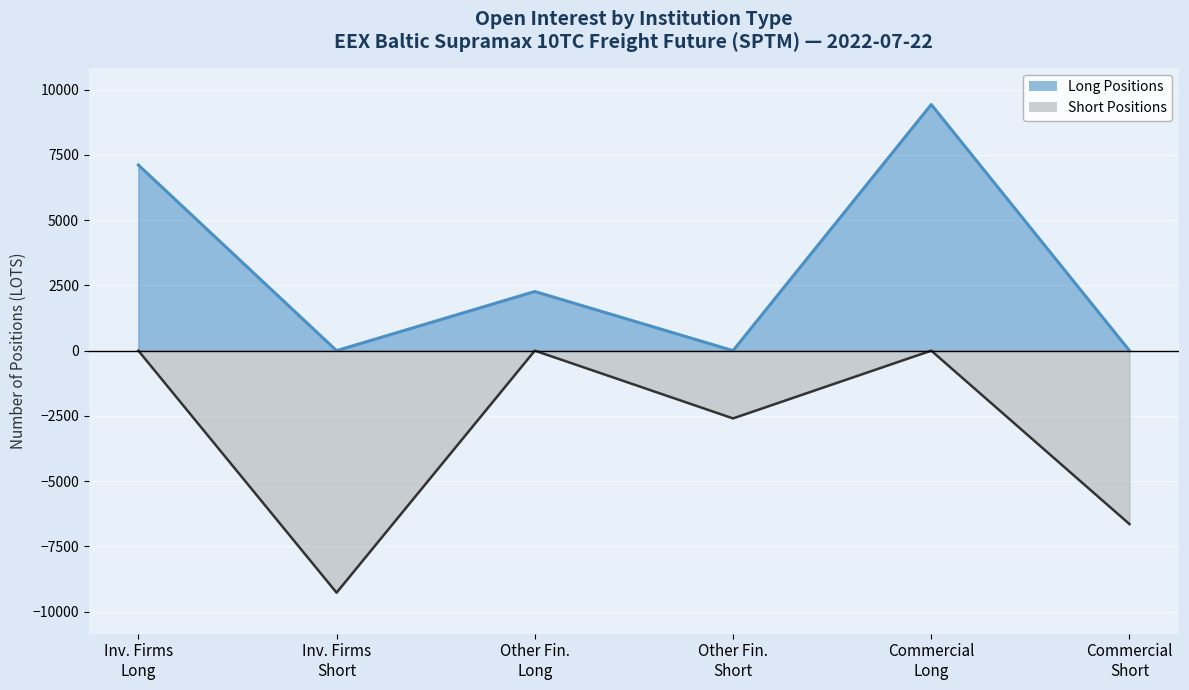

List the series in order of their overall mean, lowest first.

Short Positions, Long Positions